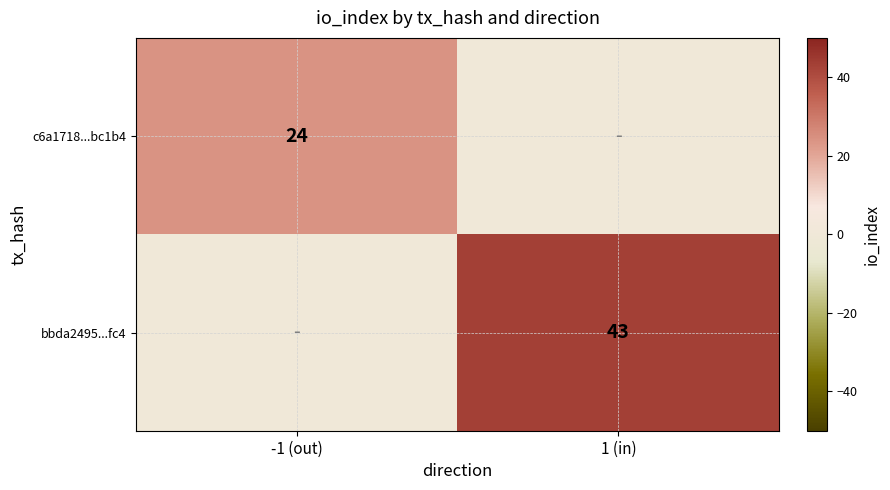

Is the value of c6a1718...bc1b4 at -1 (out) greater than the value of bbda2495...fc4 at 1 (in)?

No